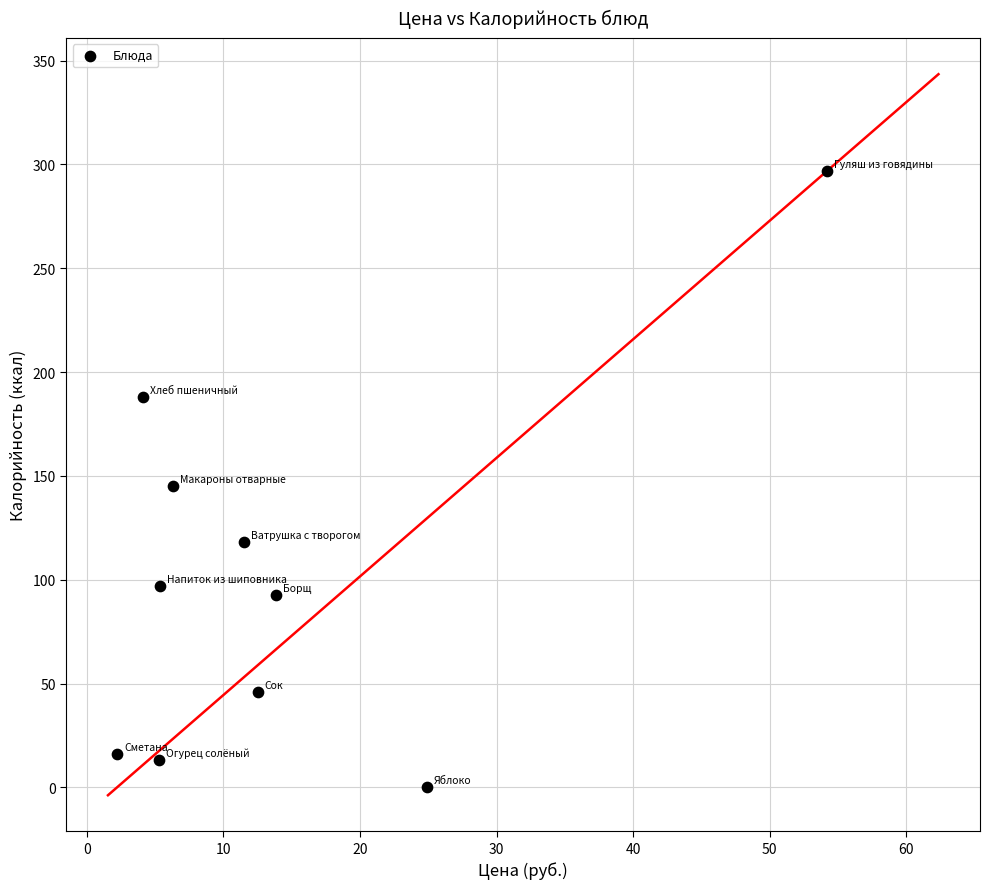

What is the average X value?

14.0